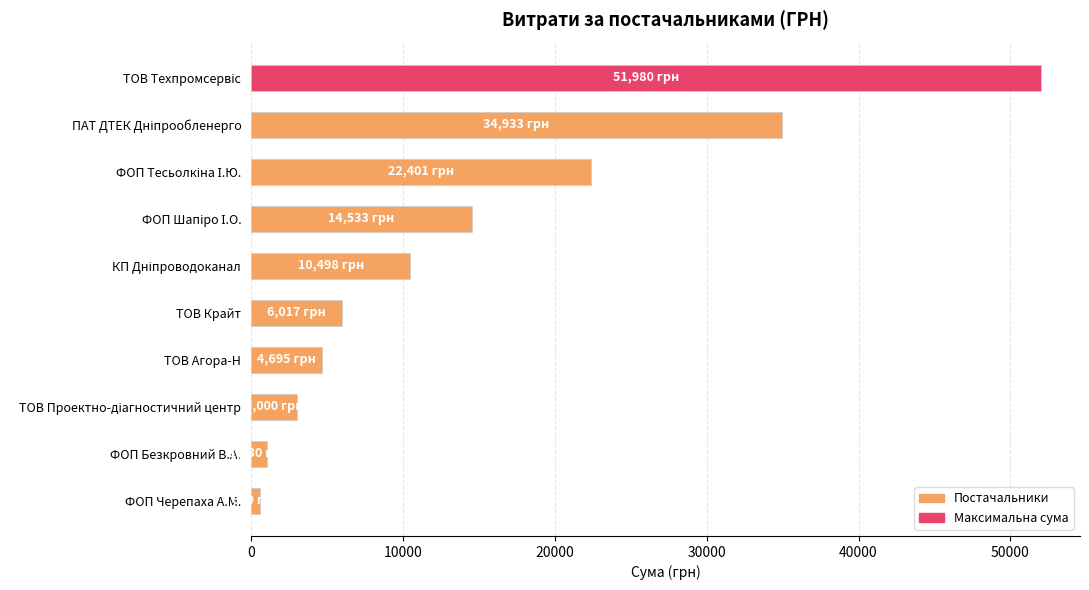

How many data points does each series have?

10